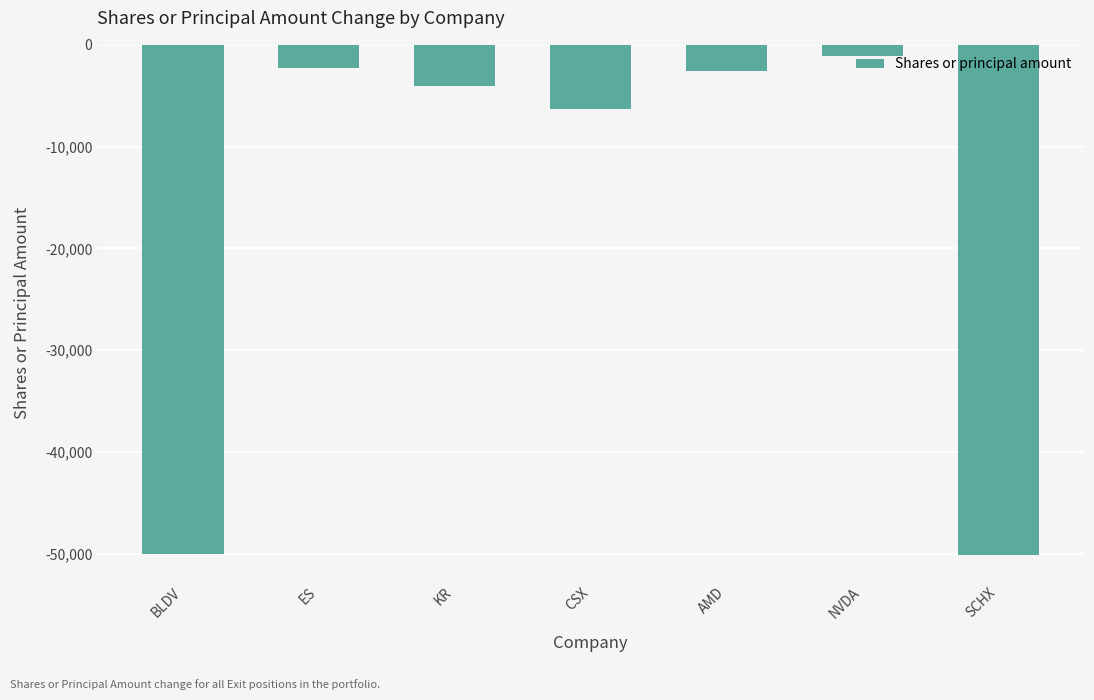

What is the average value?

-16633